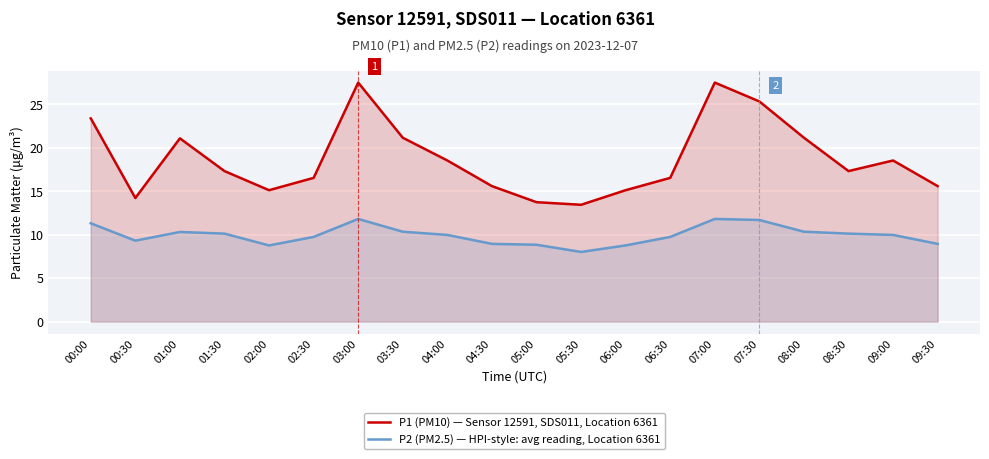

What is the highest value of the P2 (PM2.5) — HPI-style: avg reading, Location 6361 series?

11.8